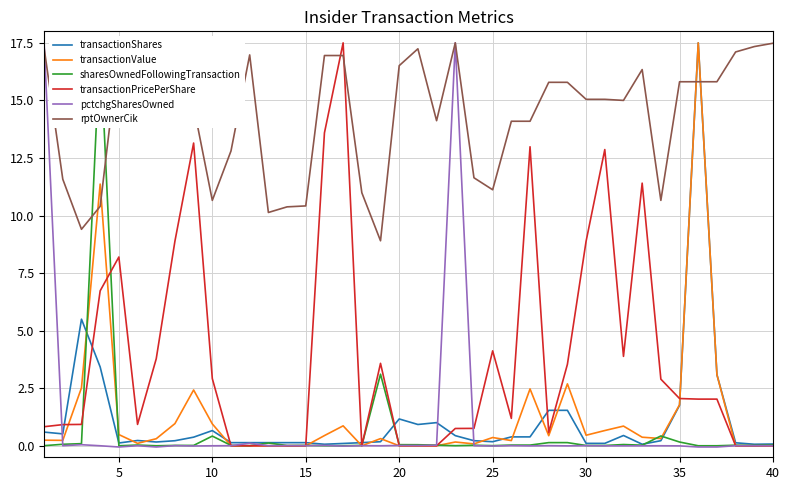

List the series in order of their peak value, highest first.

transactionShares, transactionValue, sharesOwnedFollowingTransaction, transactionPricePerShare, pctchgSharesOwned, rptOwnerCik